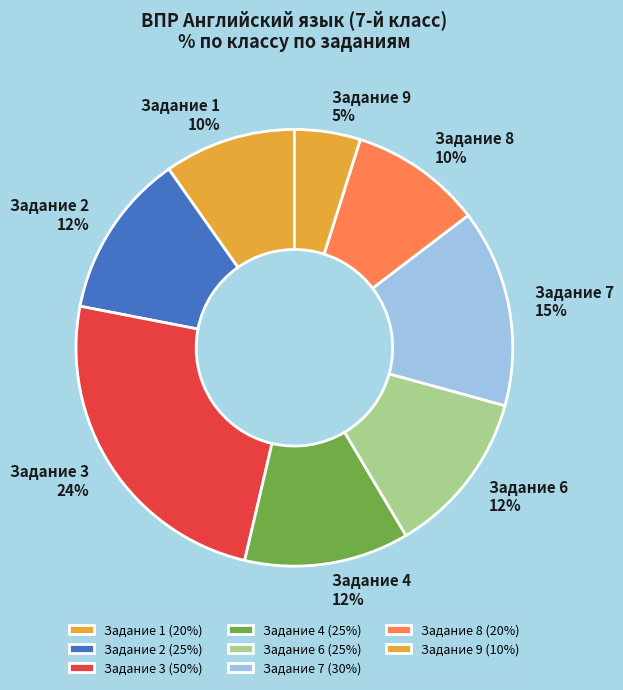

To the nearest percent, what is the difference between the Задание 9 and Задание 7 slice percentages?

10%